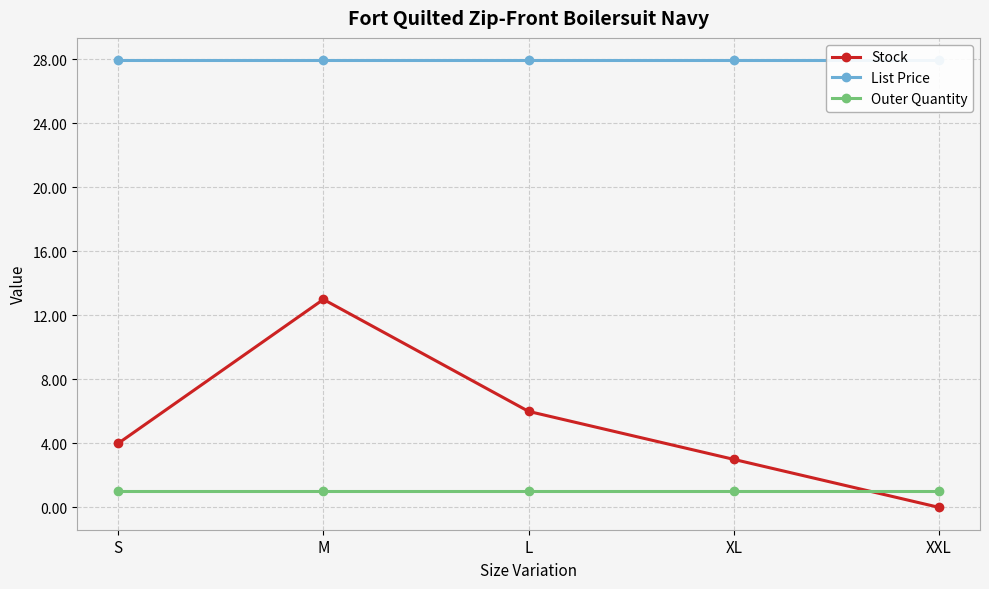

Which series changed the most between L and XXL?

Stock